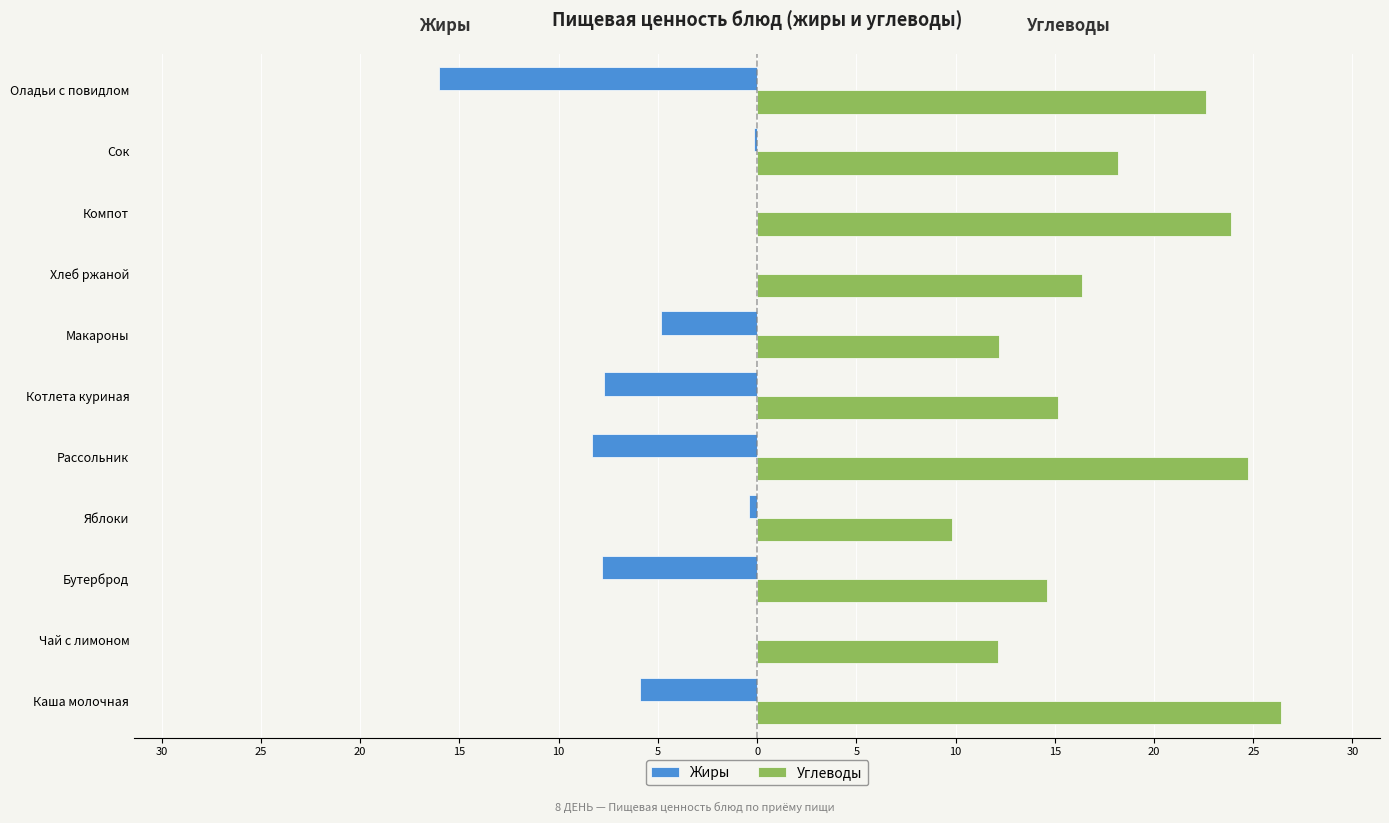

What are all the series names shown in the legend?

Жиры, Углеводы